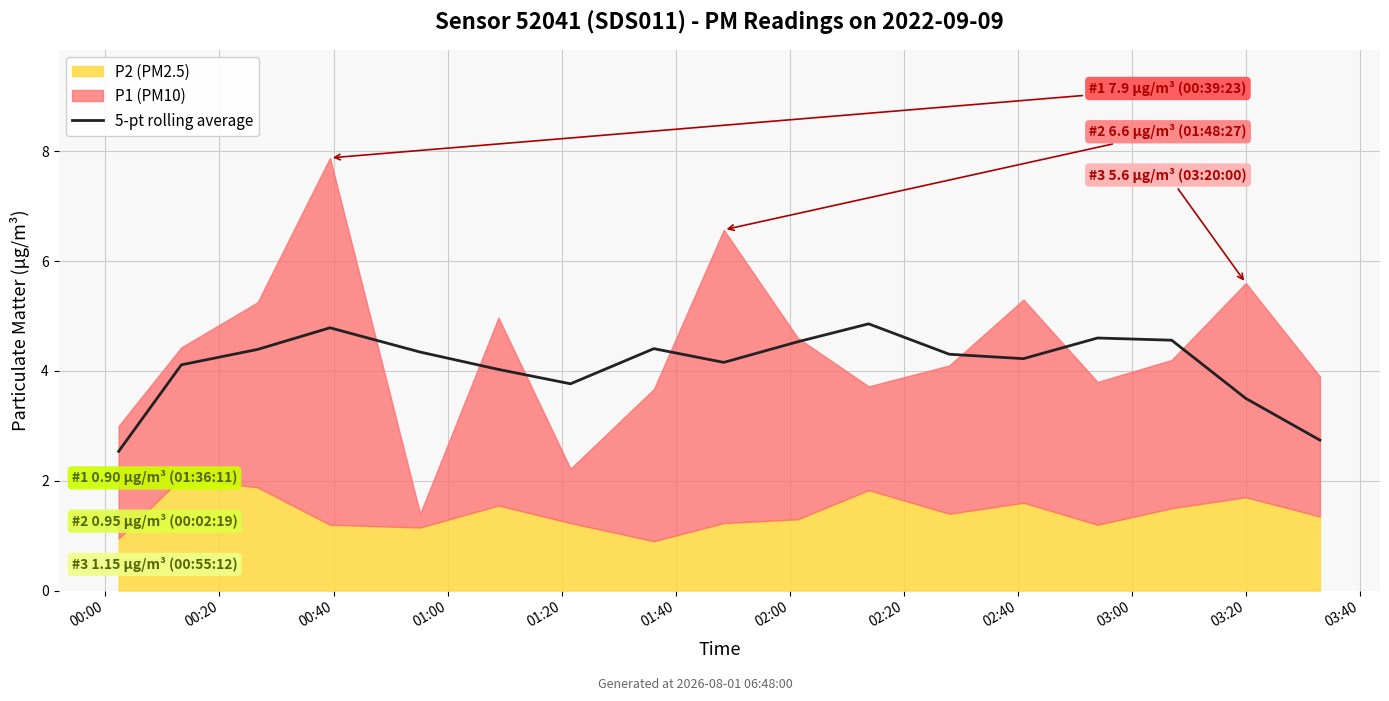

What position from the left is 02:20?

8